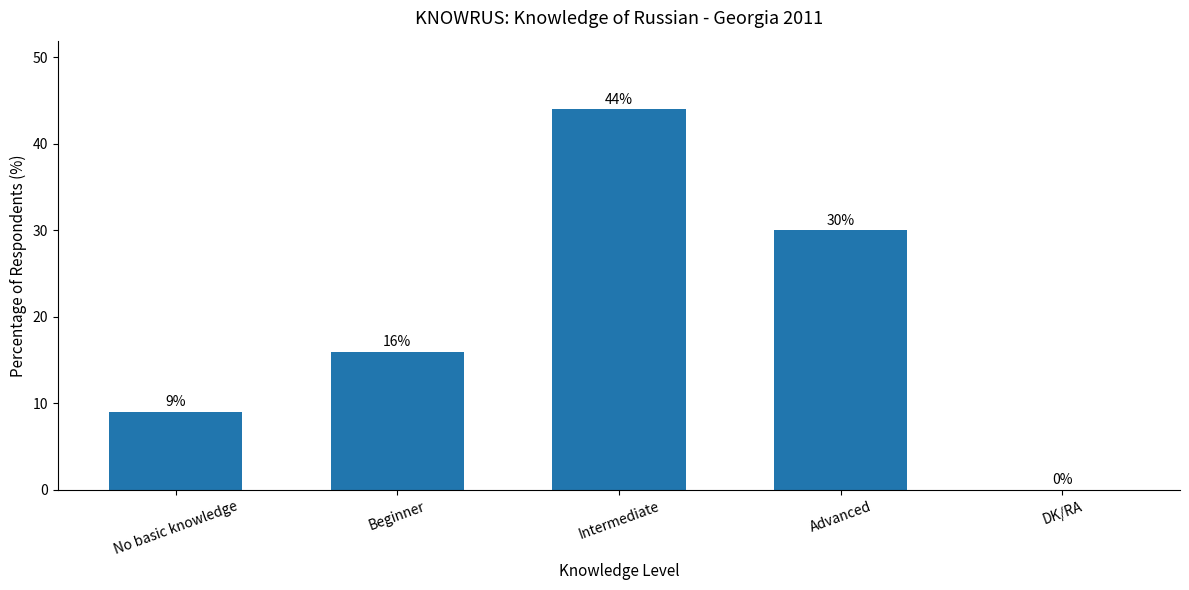

How many values are between 9 and 30?

3